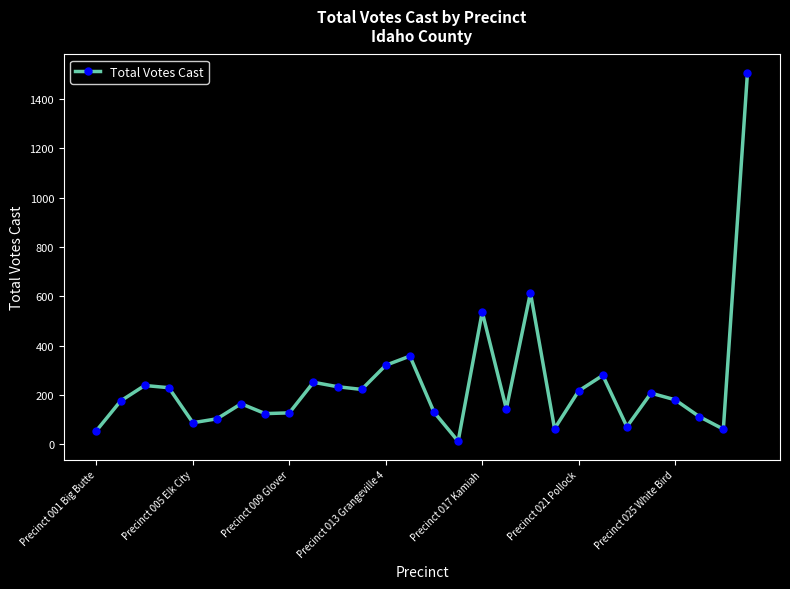

How many points are lower than both their immediate neighbors (excluding endpoints)?

8